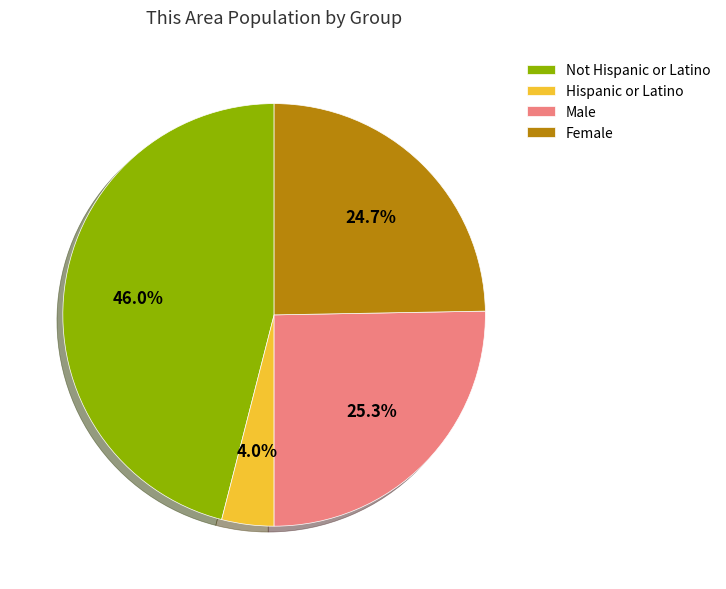

Count the number of slices in the pie.

4